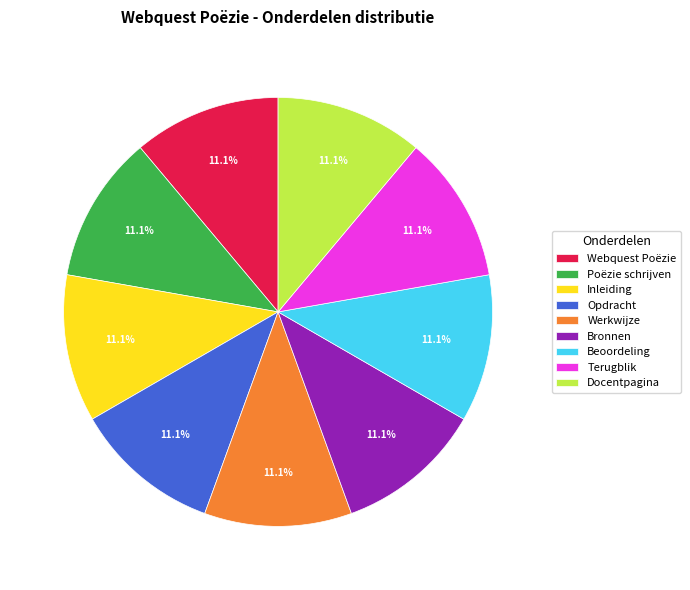

To the nearest percent, what portion does Opdracht represent?

11%